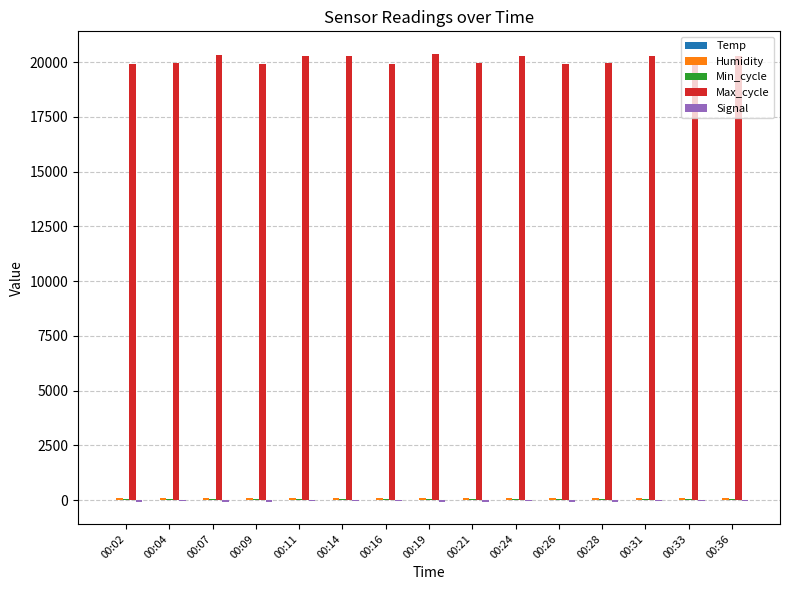

Which series has the widest spread of values?

Max_cycle